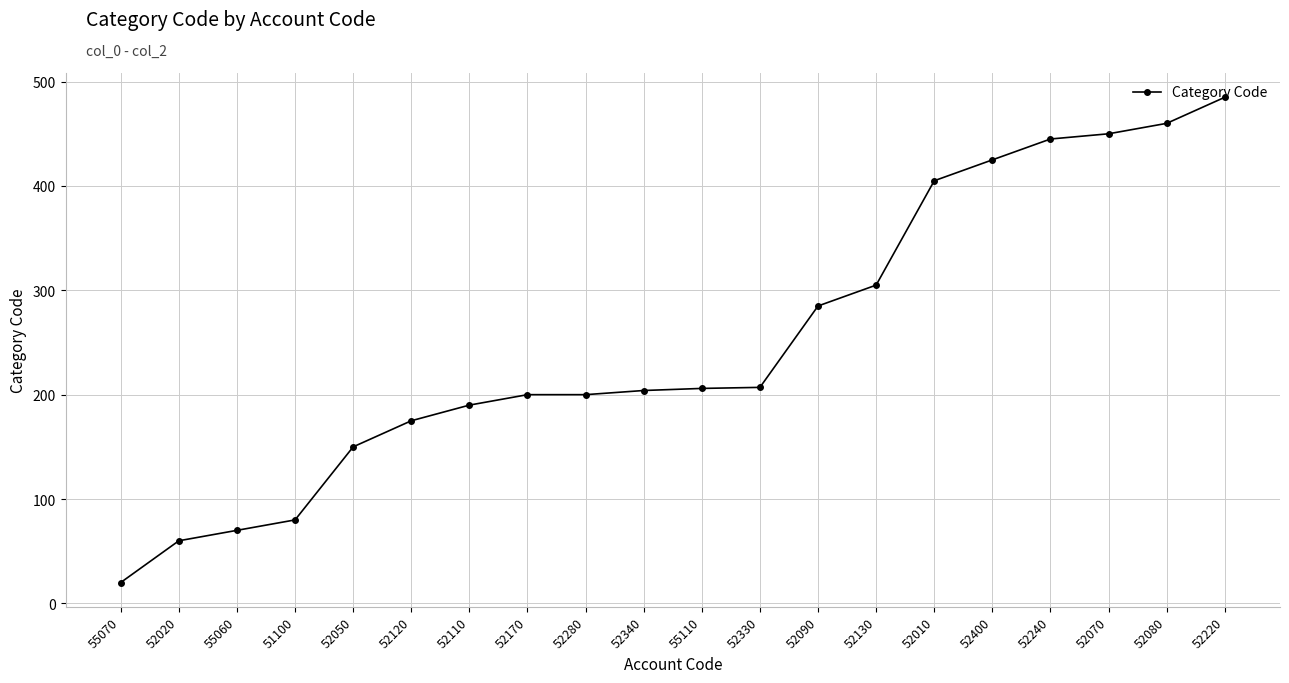

How many series are shown in this chart?

1